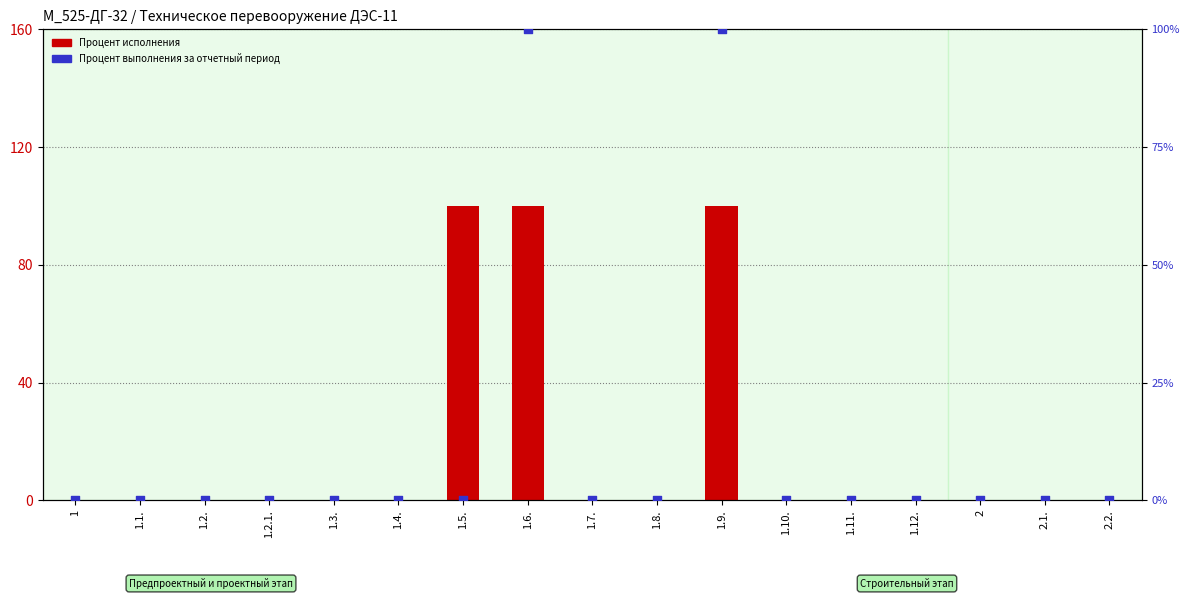

Which series has the widest spread of Y values?

Процент исполнения